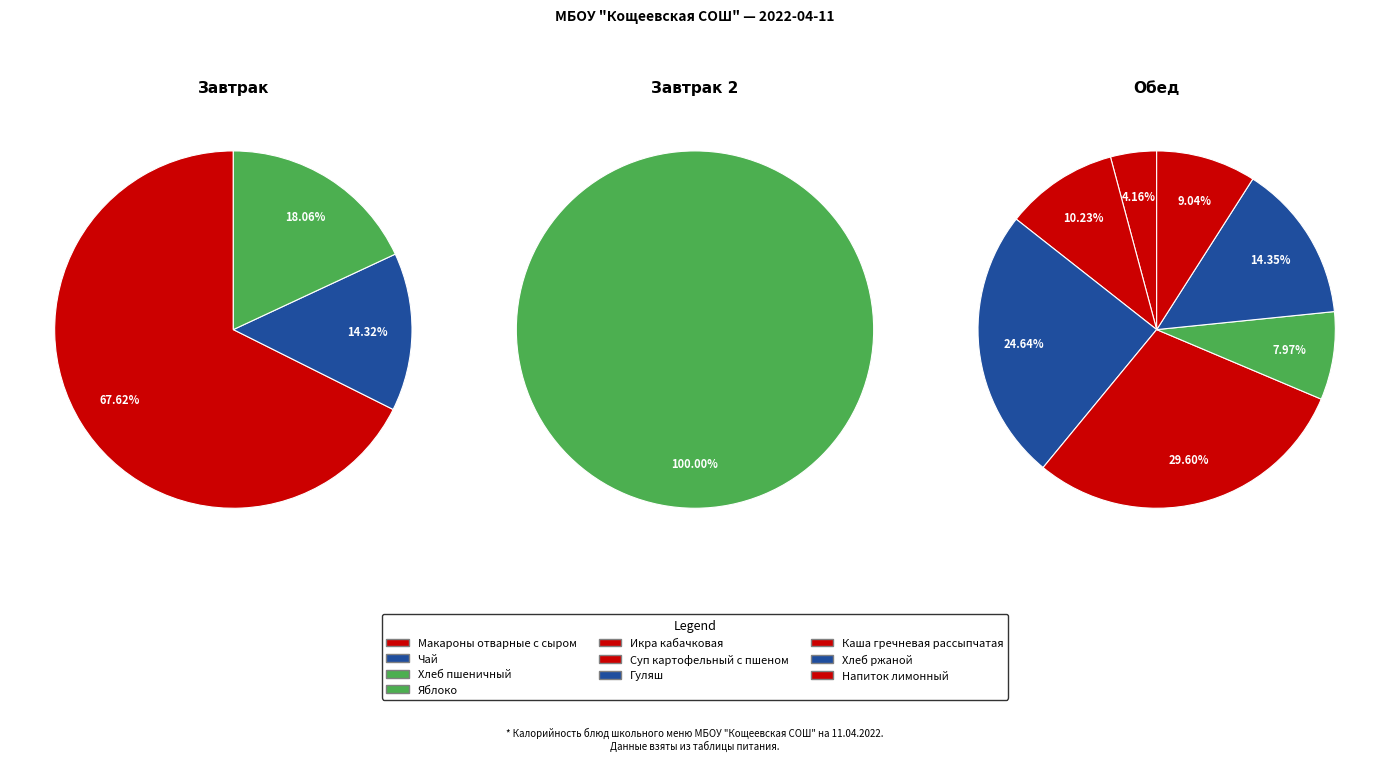

Is the sum of Хлеб пшеничный (обед) and Каша гречневая рассыпчатая greater than half?

No